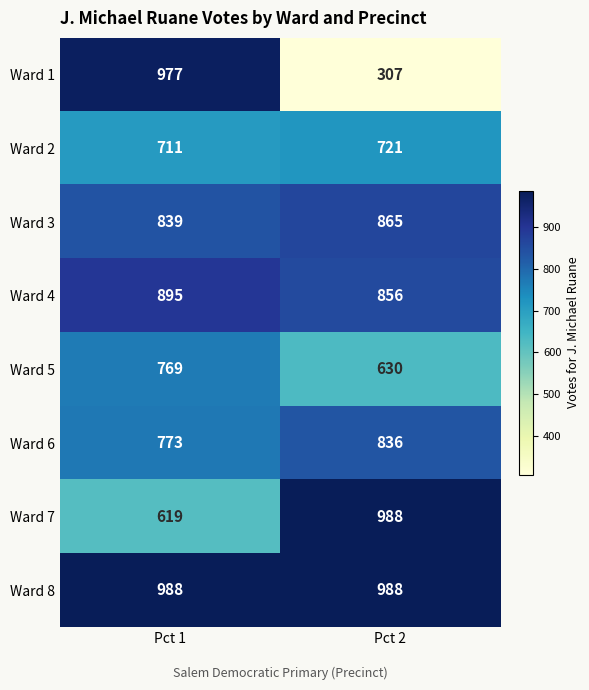

How many categories are shown in the chart?

2